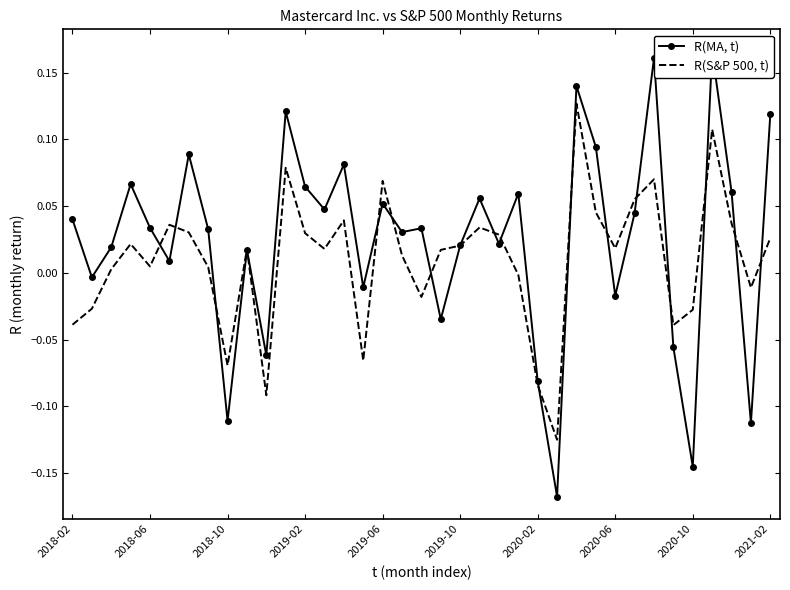

True or false: R(MA, t) has more than 0 points higher than both neighbors.

True